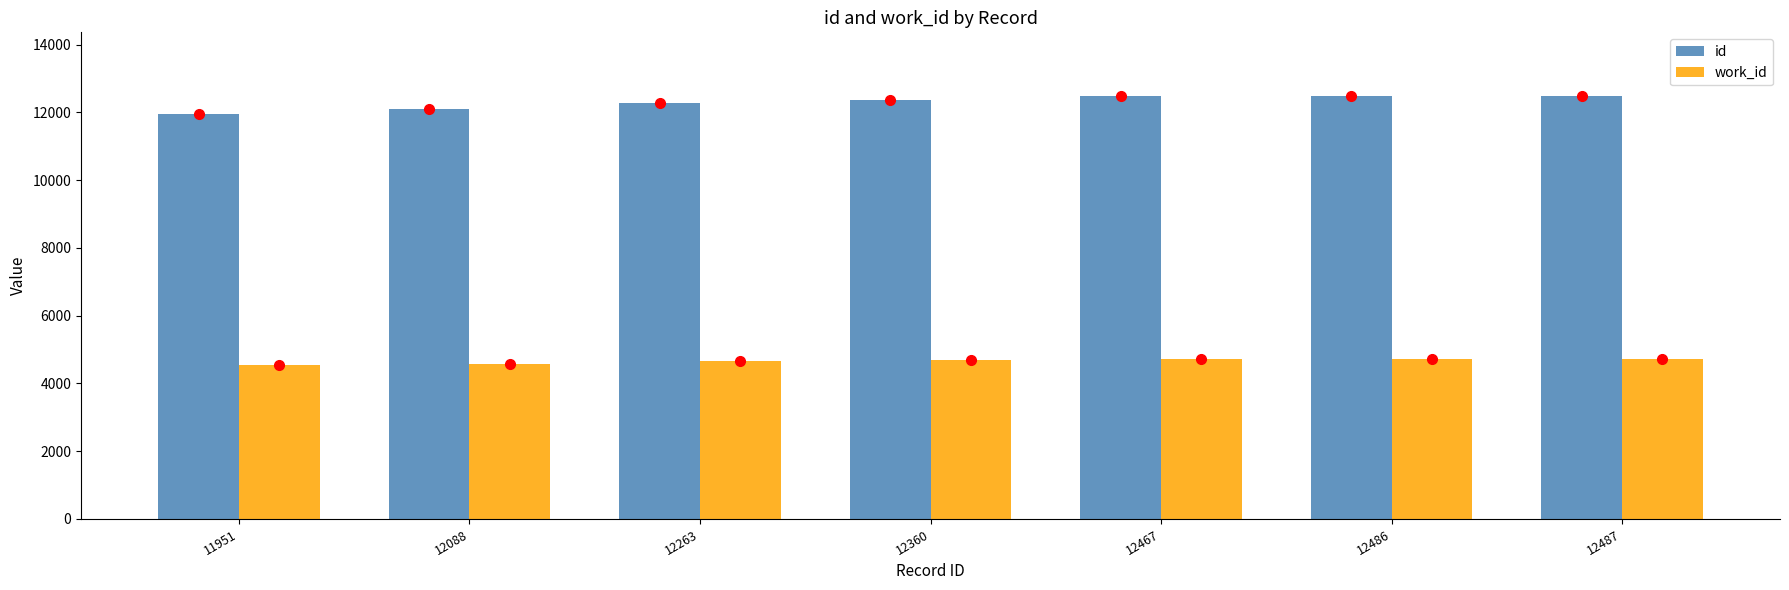

How many work_id values are between 4583 and 4727?

6